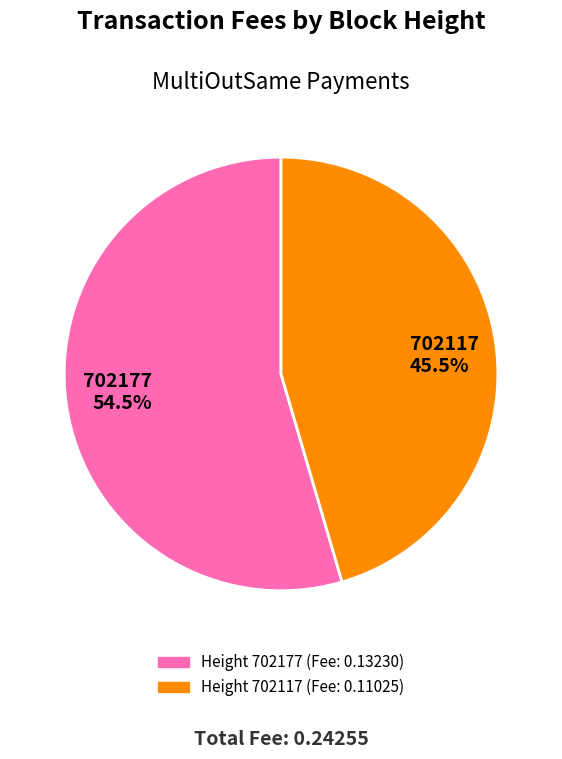

Between 702117 45.5% and 702177 54.5%, which is larger?

702177 54.5%